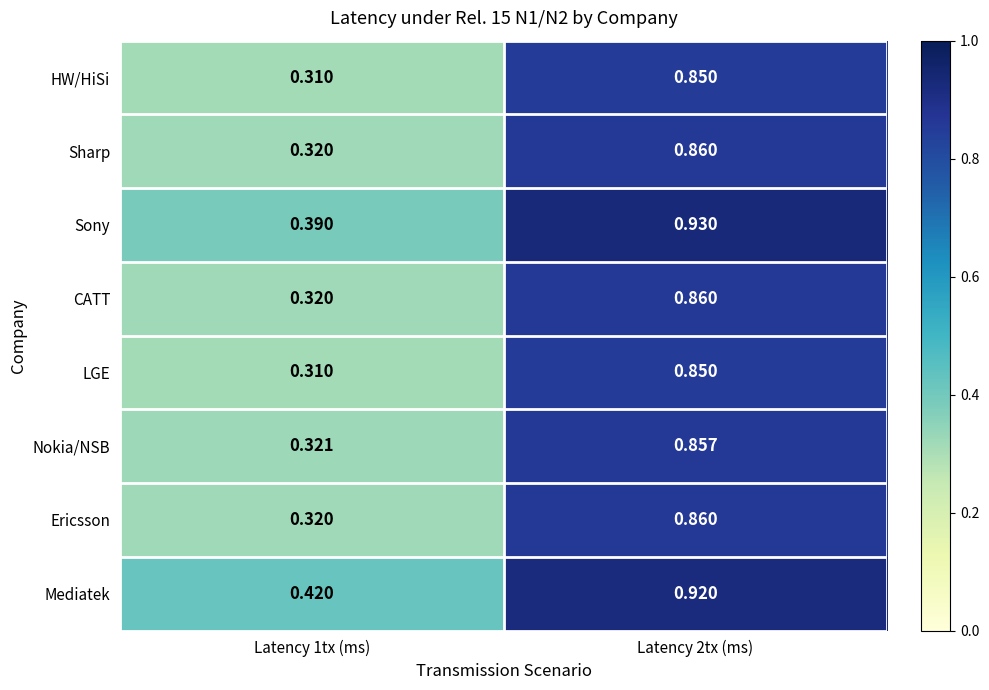

At which category does the chart reach its peak across all series?

Latency 2tx (ms)